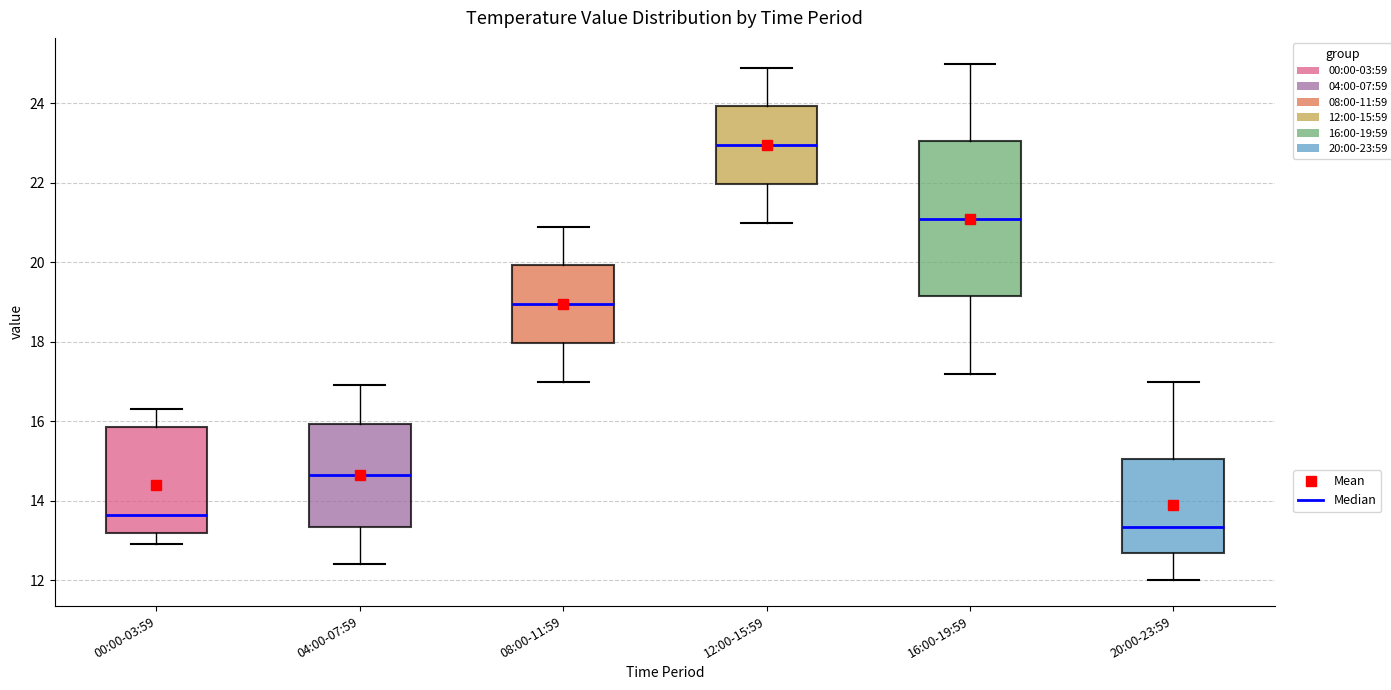

Where is the upper edge of the box for 08:00-11:59 on the y-axis? The values are not printed on the chart, so give them approximately, as read against the axis.

20.0